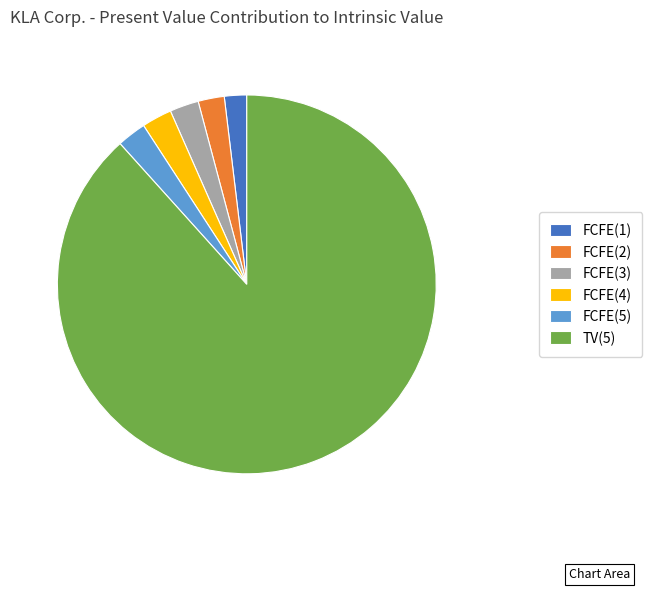

Approximately how many times larger is the value at TV(5) compared to FCFE(4)?

34.4